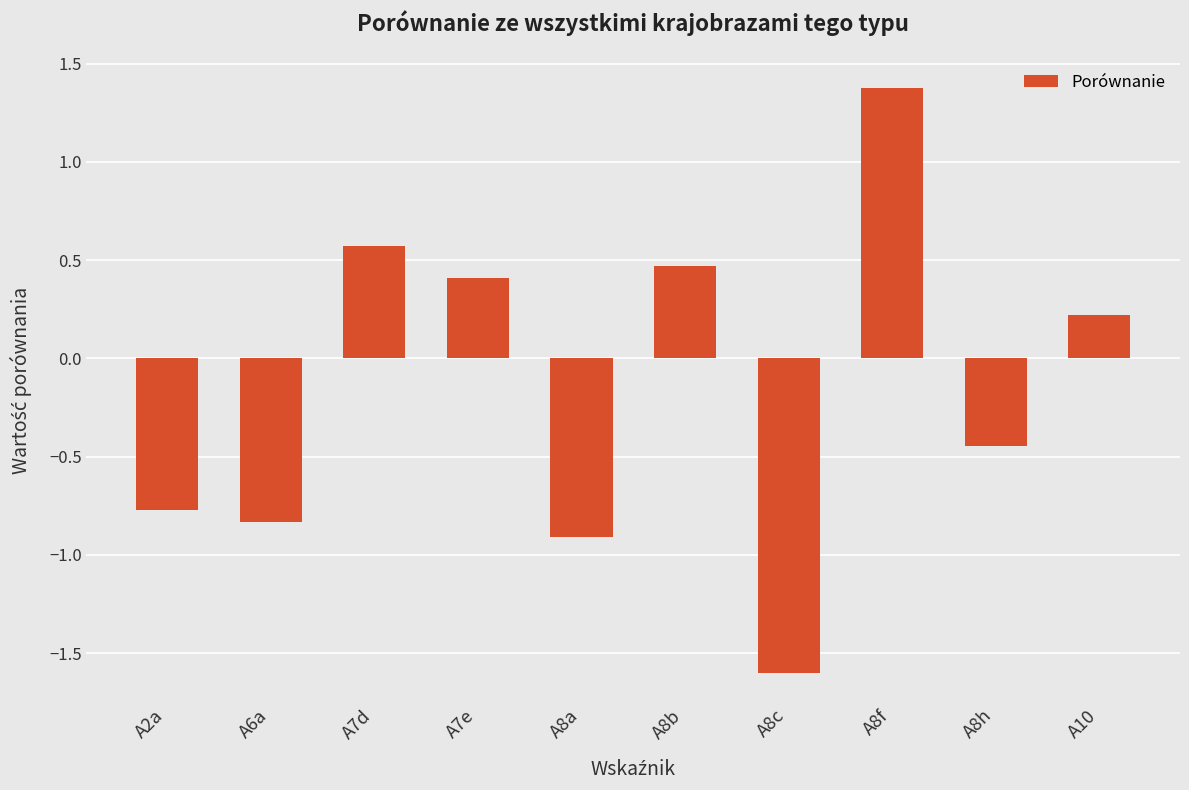

How many data points are less than 0?

5